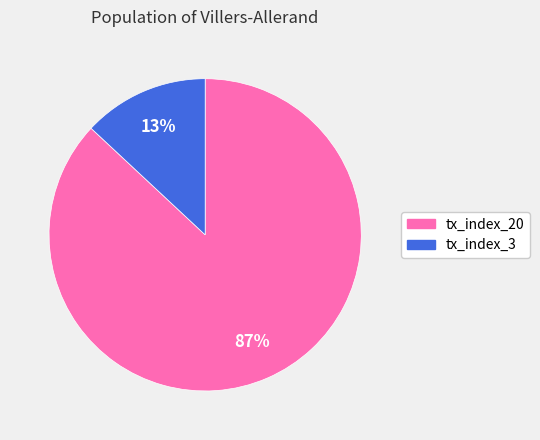

Does tx_index_3 represent more than half of the total?

No